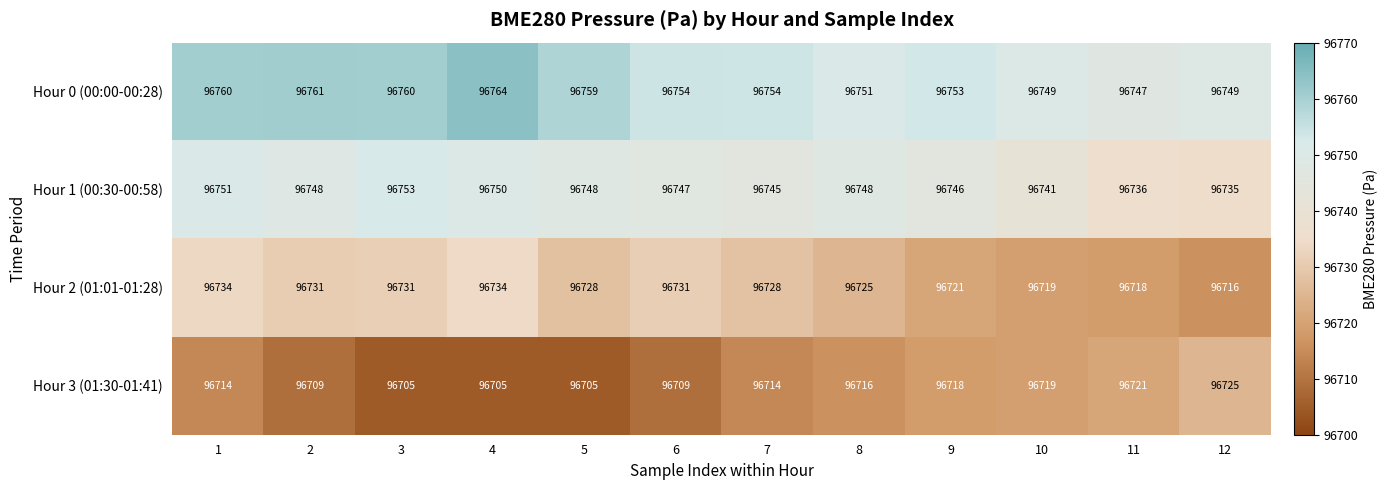

What is the sum of the Hour 1 (00:30-00:58) values at 1 and 6?

193498